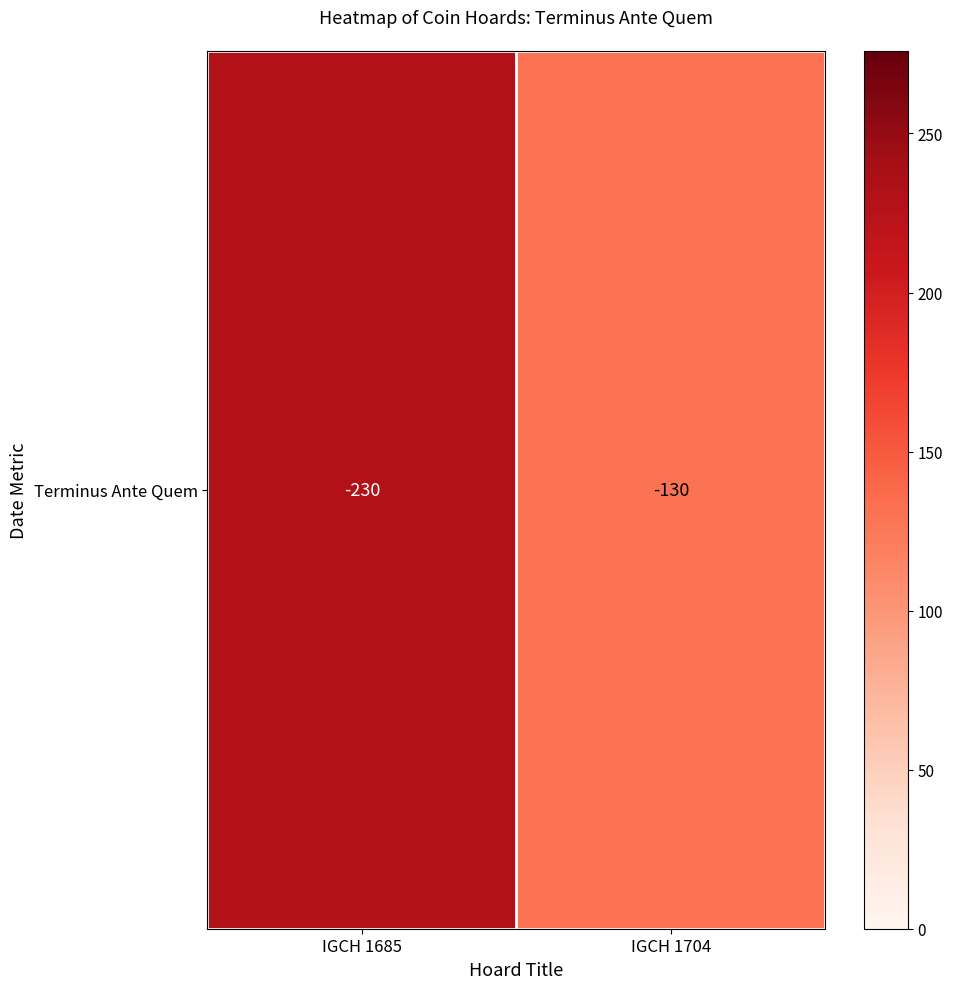

The chart shows a value of 130 at IGCH 1704. True or false?

True